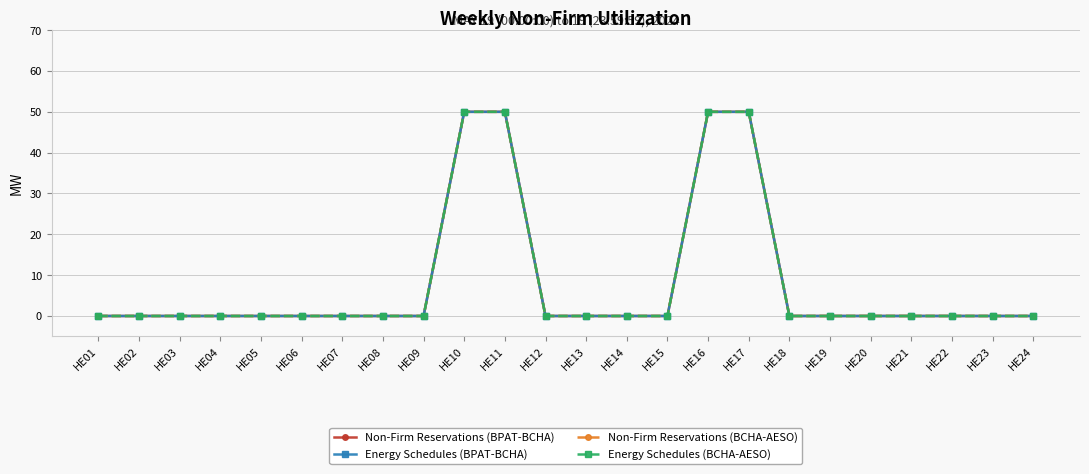

Count the number of data series in this chart.

4